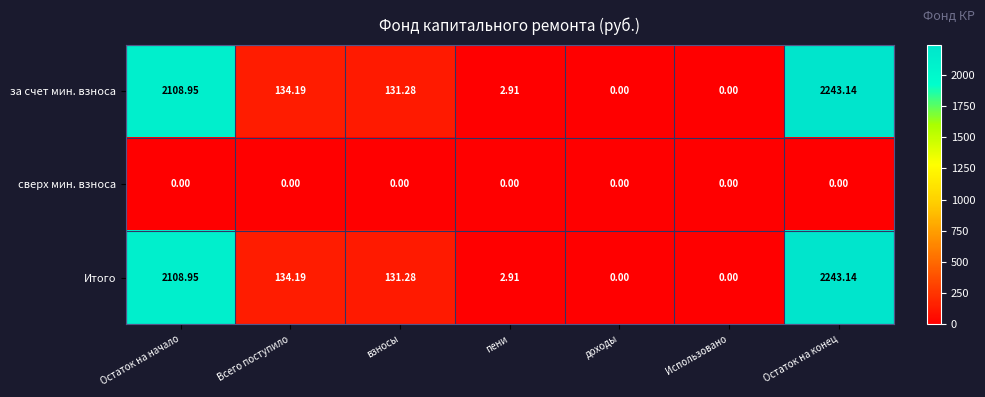

At which category is the sum across all series the highest?

Остаток на конец